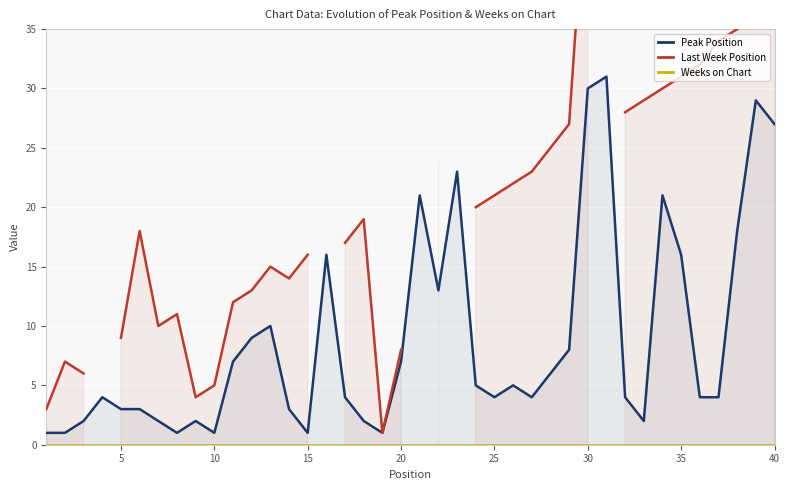

True or false: Weeks on Chart and Peak Position cross at least once.

False